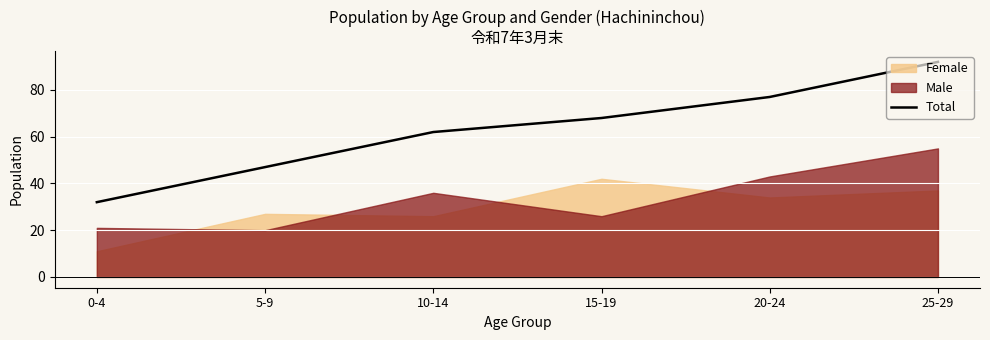

True or false: the data has more than 0 interior local peaks.

False